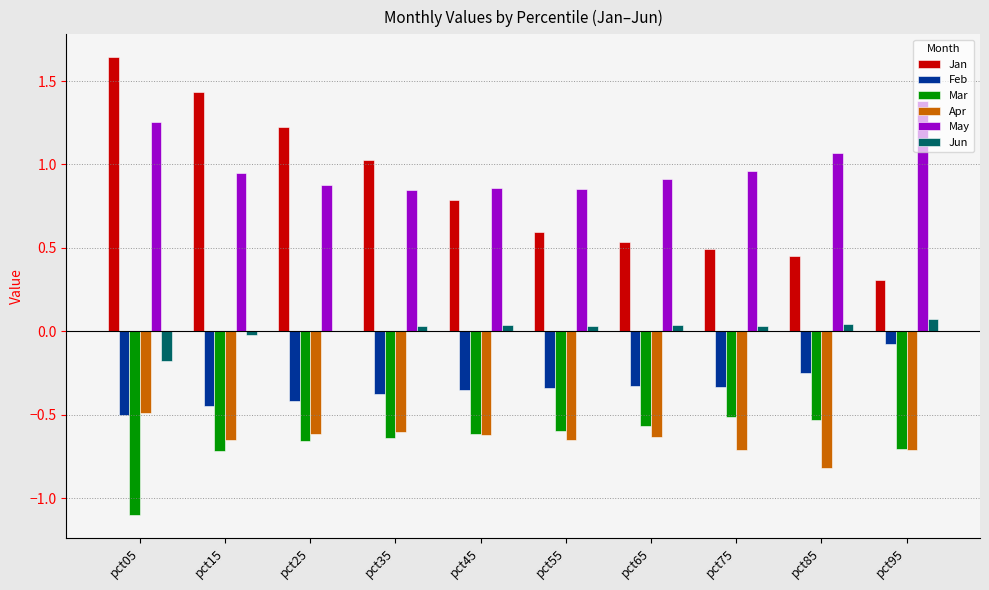

Which category has the highest value across all series?

pct05